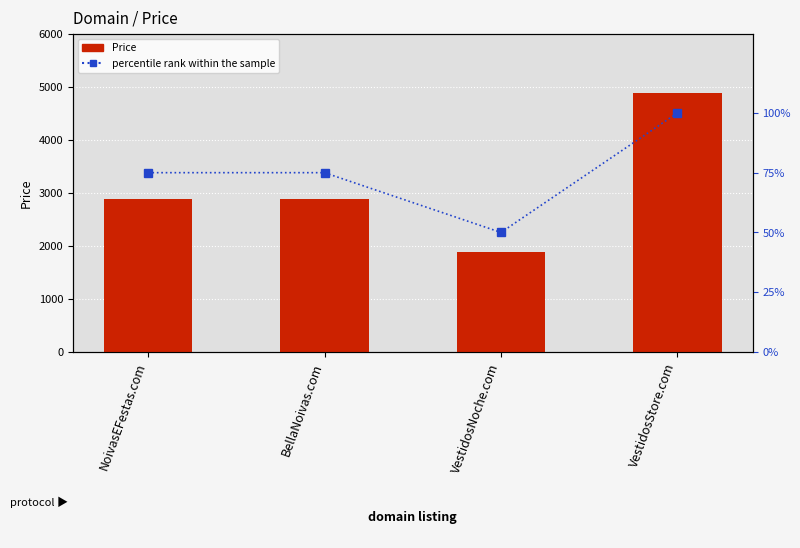

Between NoivasEFestas.com and BellaNoivas.com, which series saw the biggest shift?

Price